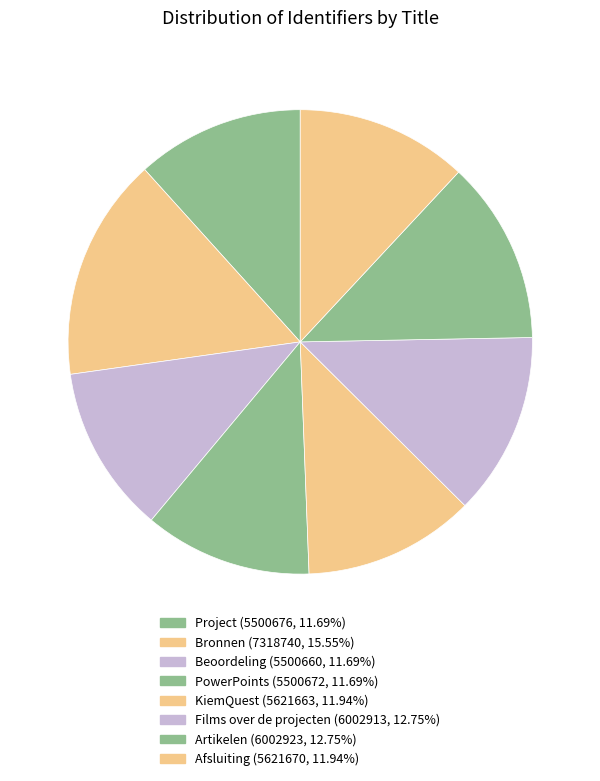

Rank the categories by value from highest to lowest.

Bronnen, Artikelen, Films over de projecten, Afsluiting, KiemQuest, Project, PowerPoints, Beoordeling